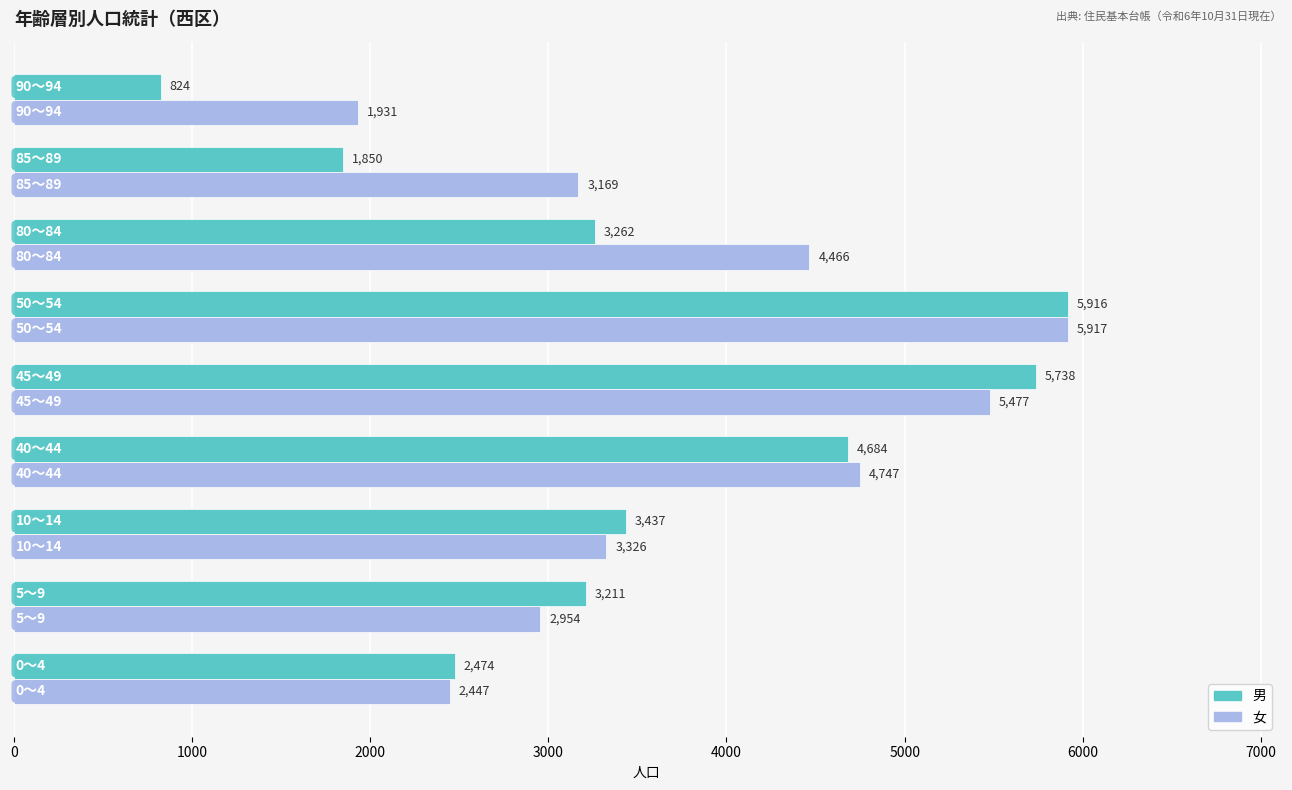

Which series has the largest total across all categories?

女